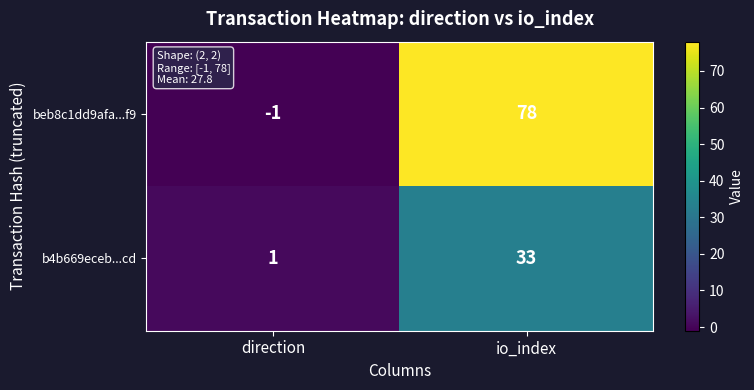

What value does the b4b669eceb...cd series have at io_index?

33